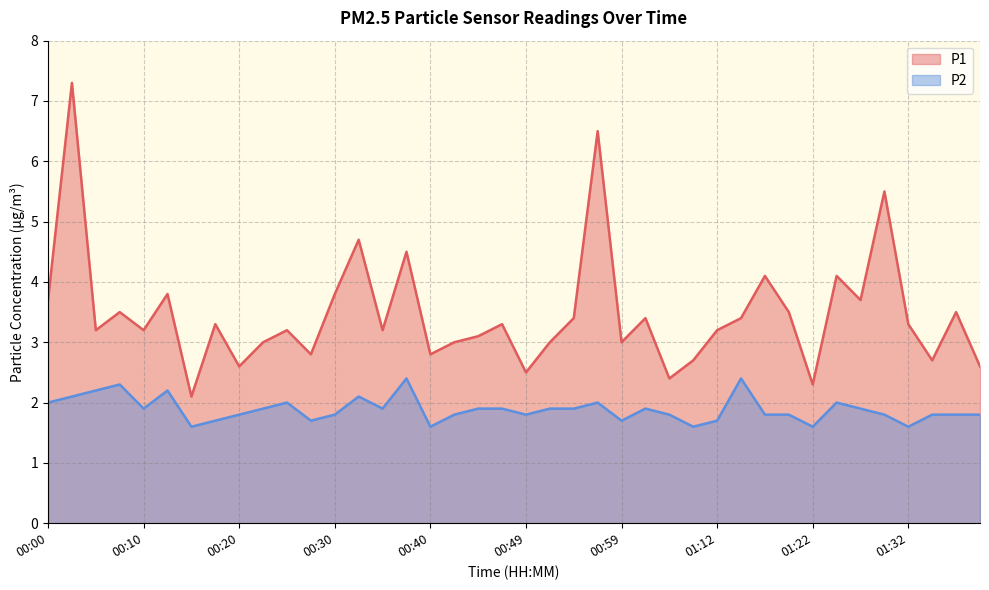

What is the difference between the P1 values at 01:12 and 00:03?

4.1